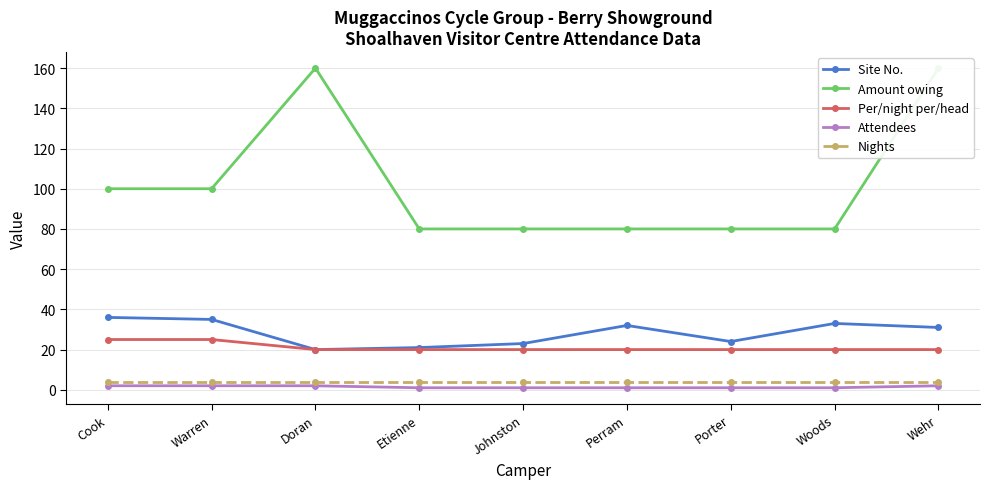

How many lines are shown in the chart?

5